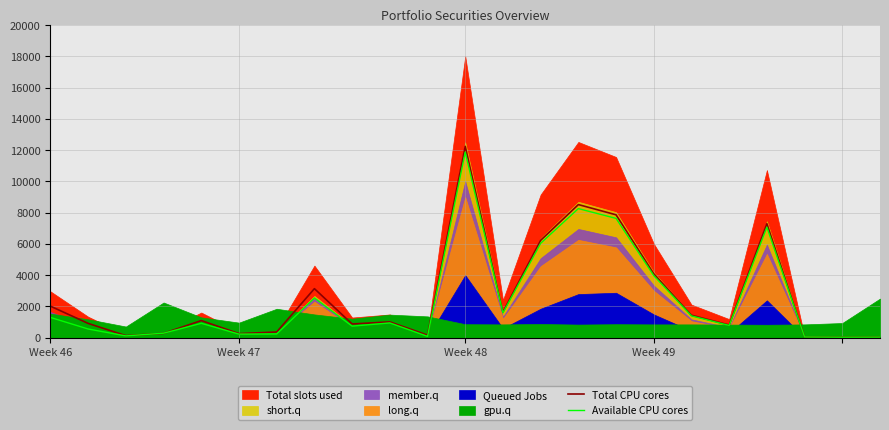

At which label does Available CPU cores first exceed 918?

Week 46